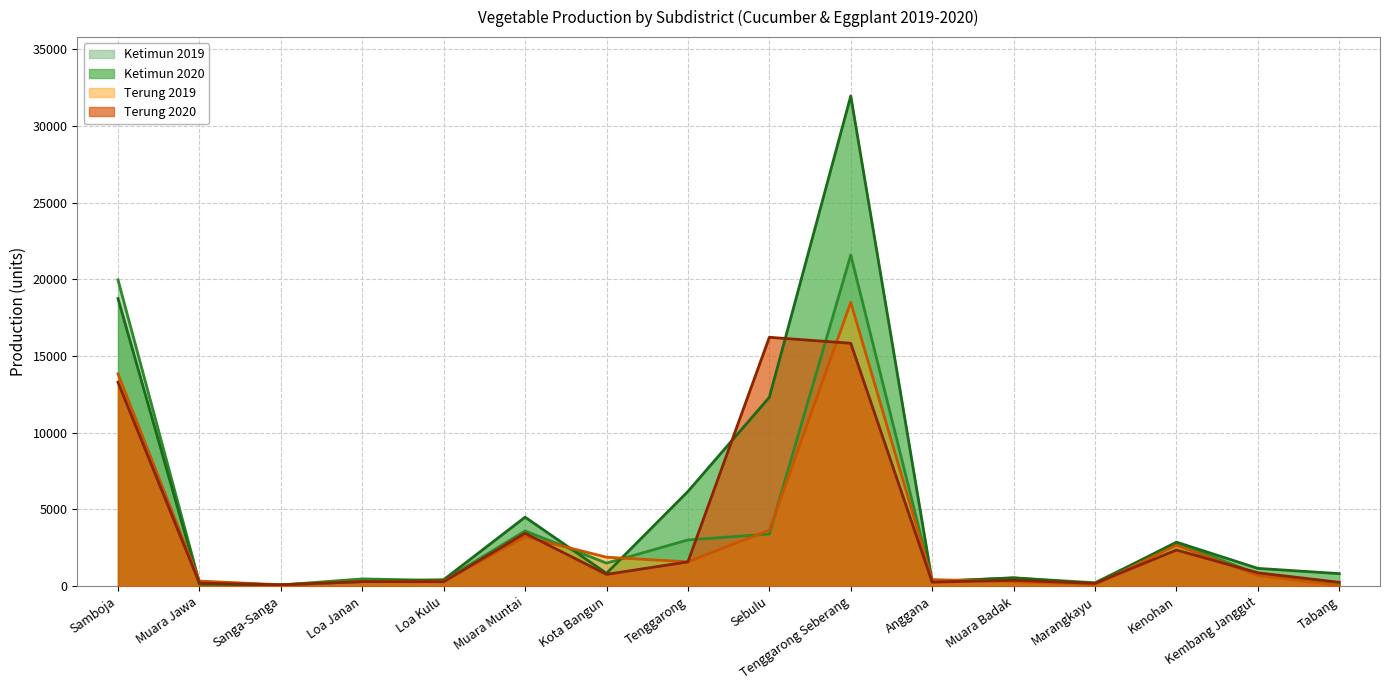

Which label corresponds to the smallest value in the chart?

Tabang